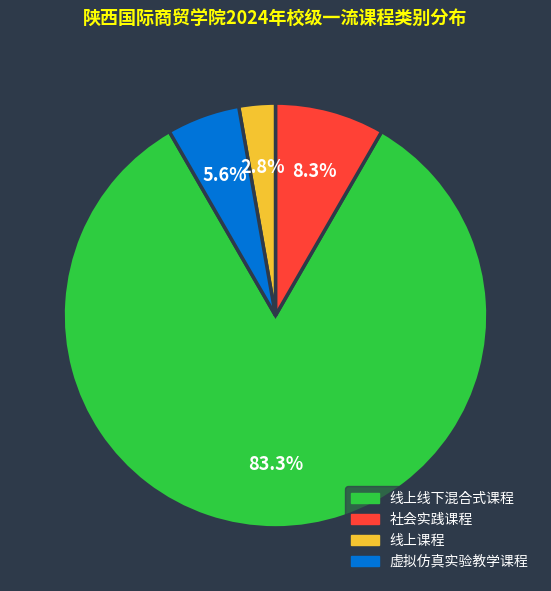

Rank the categories by value from lowest to highest.

线上课程, 虚拟仿真实验教学课程, 社会实践课程, 线上线下混合式课程